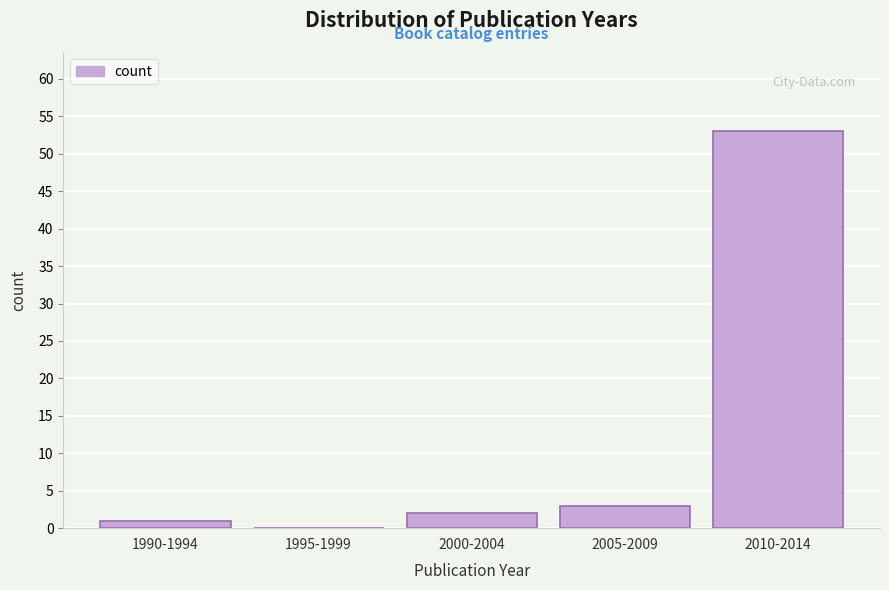

Reading right to left, what are all the values shown in this chart?

2010-2014=53	2005-2009=3	2000-2004=2	1995-1999=0	1990-1994=1